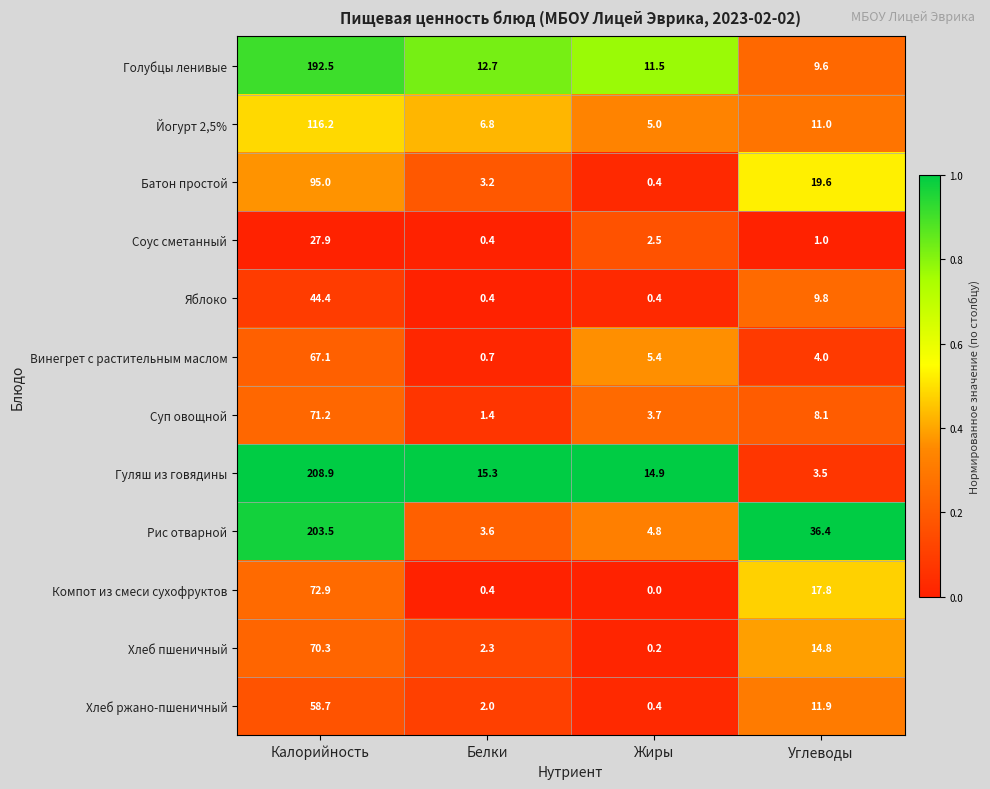

Is the value of Винегрет с растительным маслом at Калорийность greater than the value of Хлеб пшеничный at Углеводы?

Yes